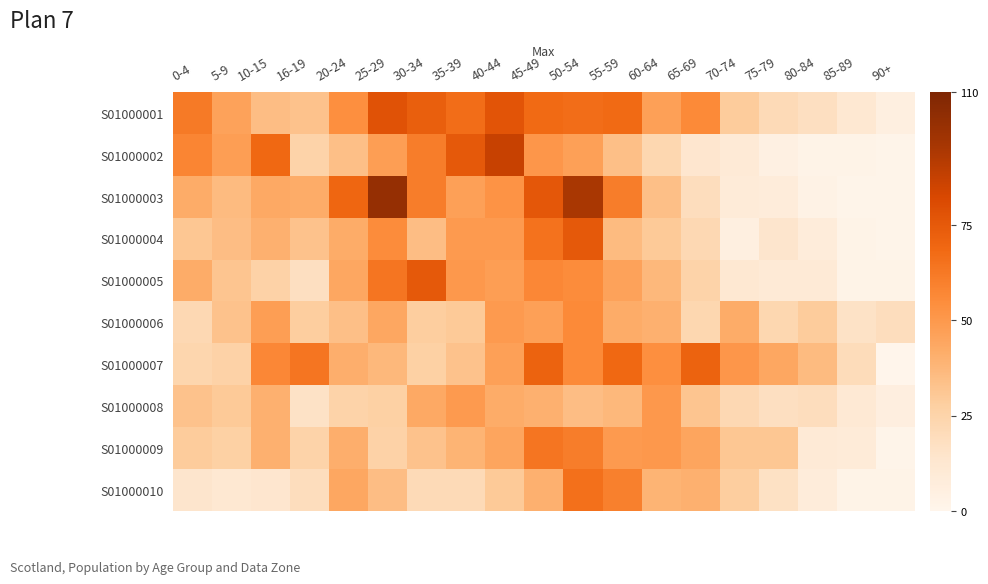

What is the total value across all series at 75-79?

190